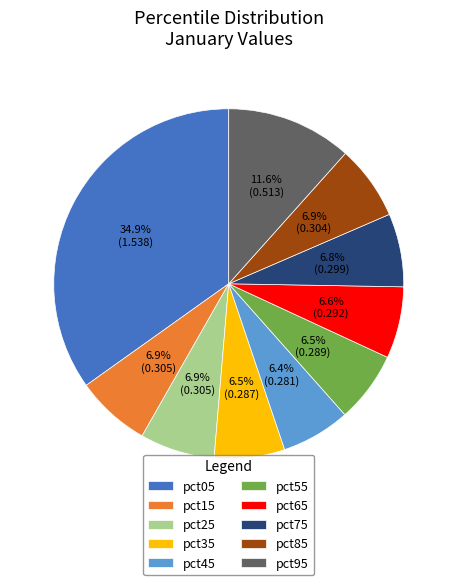

Between pct75 and pct05, which is larger?

pct05